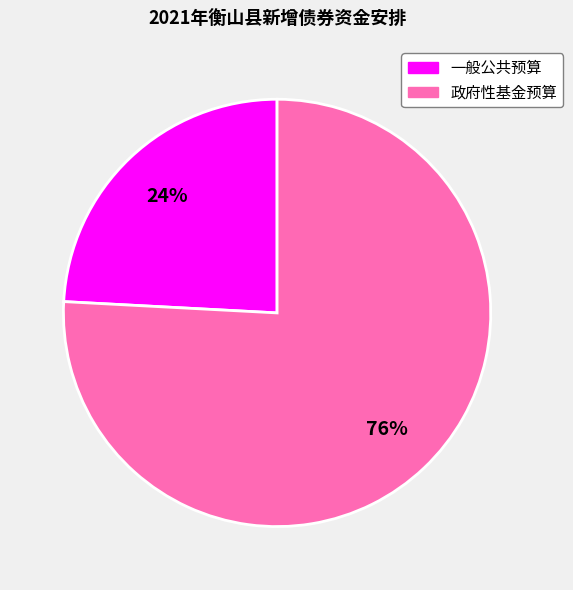

To the nearest percent, what is the difference between the largest and smallest slice percentages?

52%